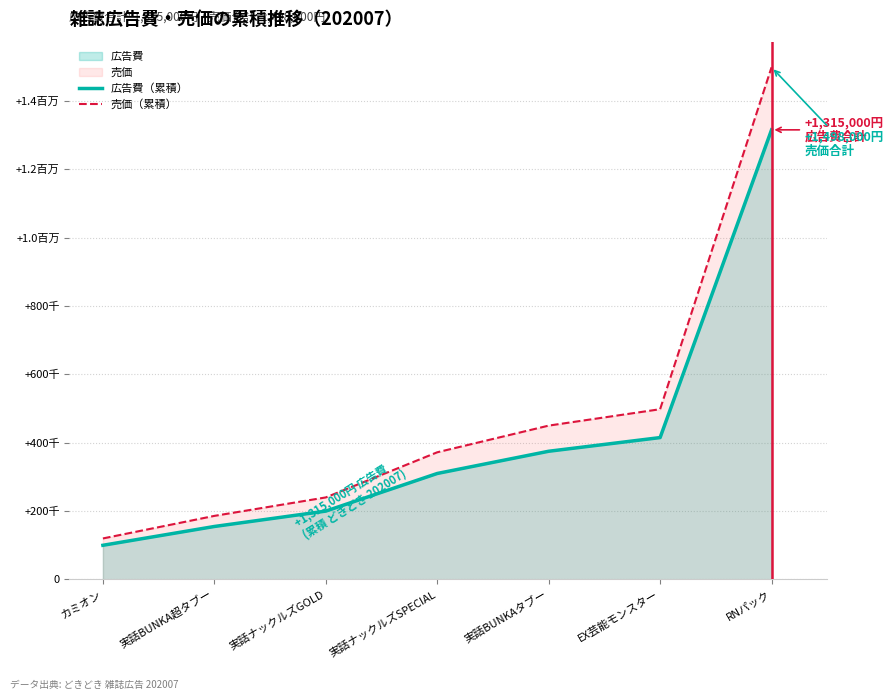

What is the sum of all 売価（累積） values?

3364000